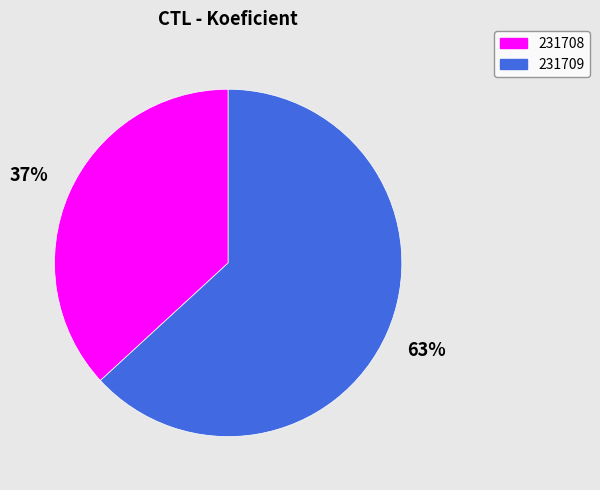

What is the smallest slice in the pie chart?

231708